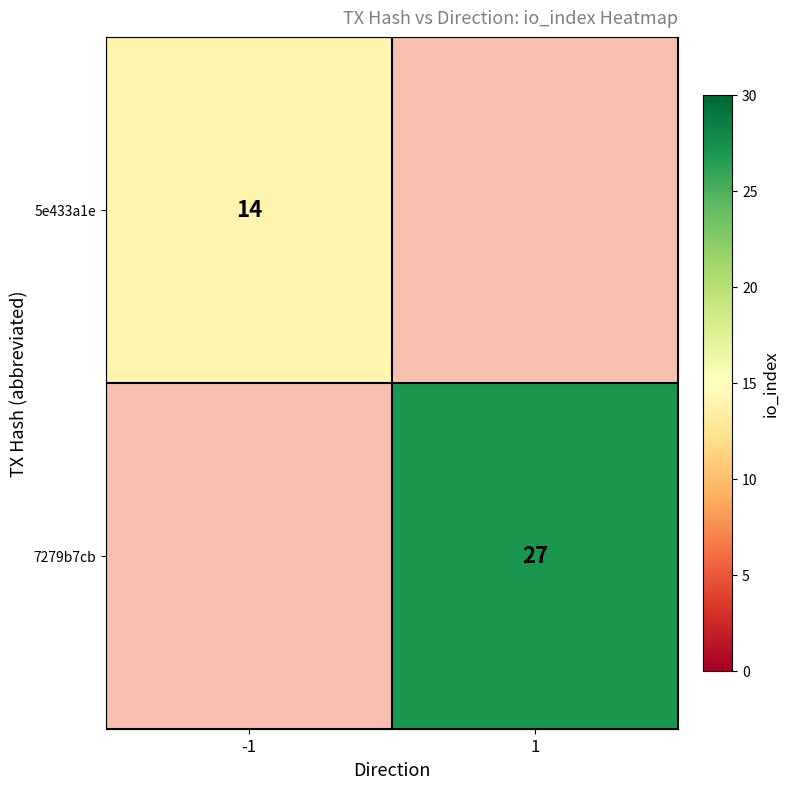

The 7279b7cb series shows 10 at 1. True or false?

False